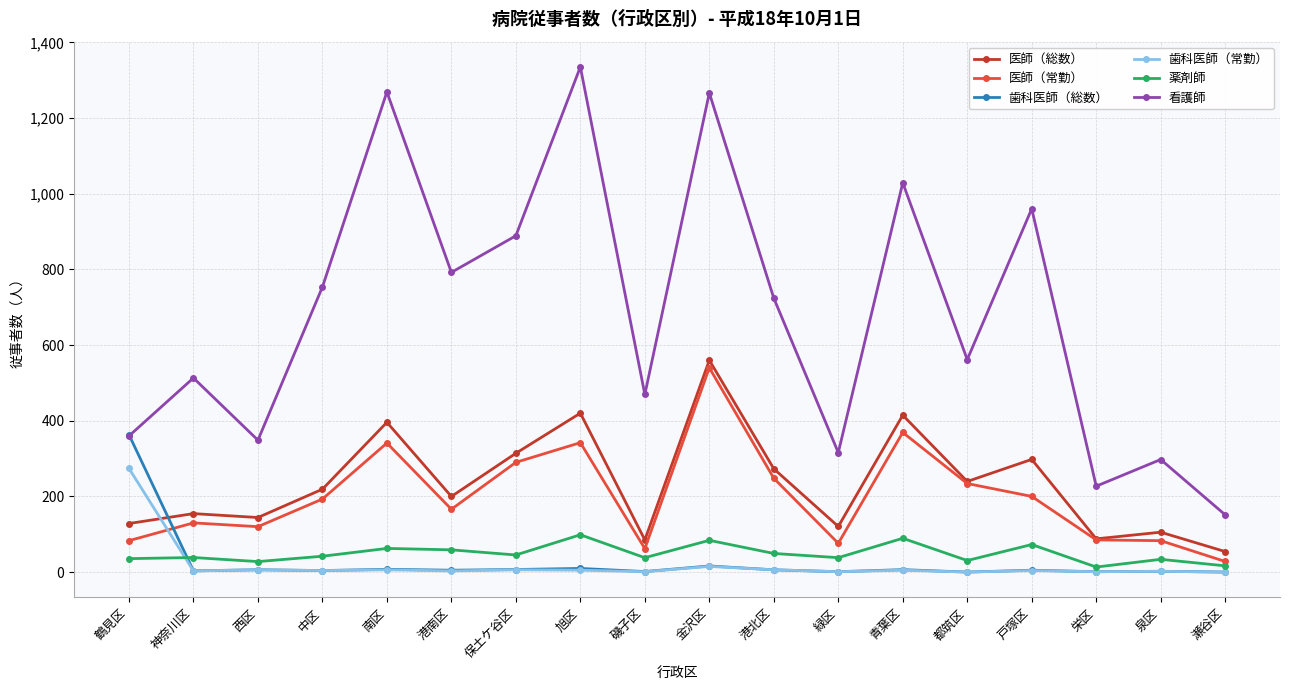

What is the highest value of the 看護師 series?

1335.0